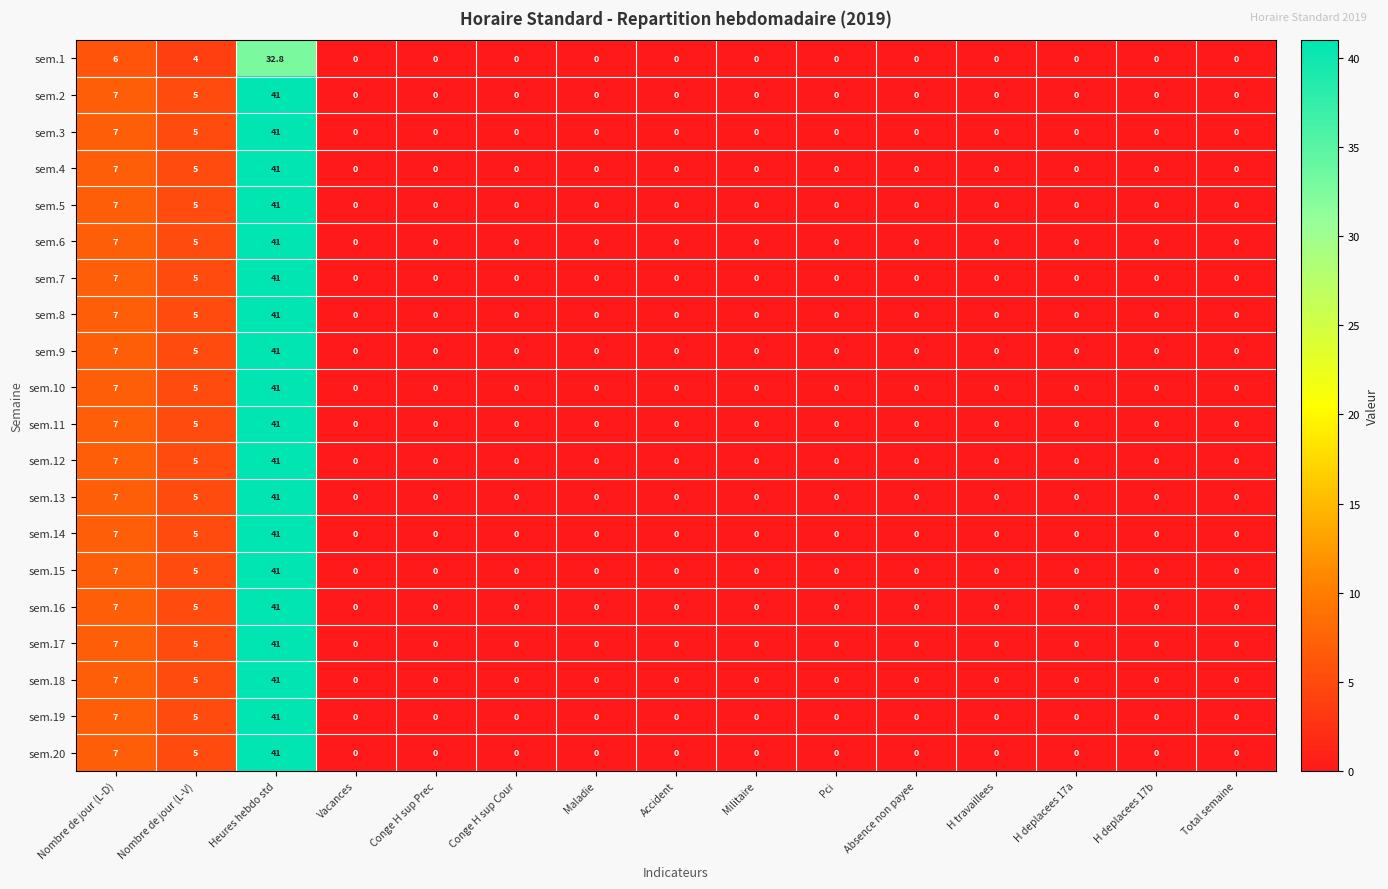

The sem.2 series shows -24.0 at Conge H sup Cour. True or false?

False